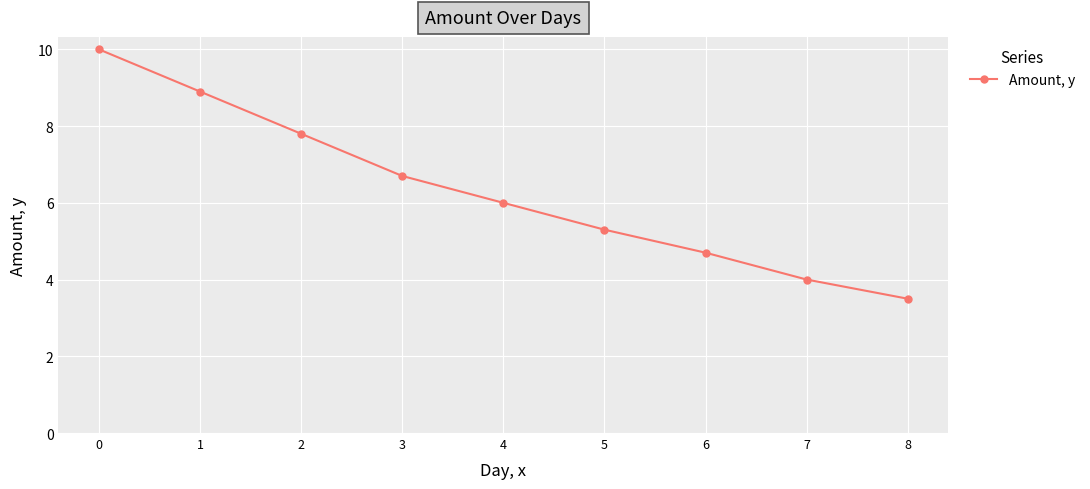

Reading left to right, extract all data points from this chart.

0=10.0	1=8.9	2=7.8	3=6.7	4=6.0	5=5.3	6=4.7	7=4.0	8=3.5